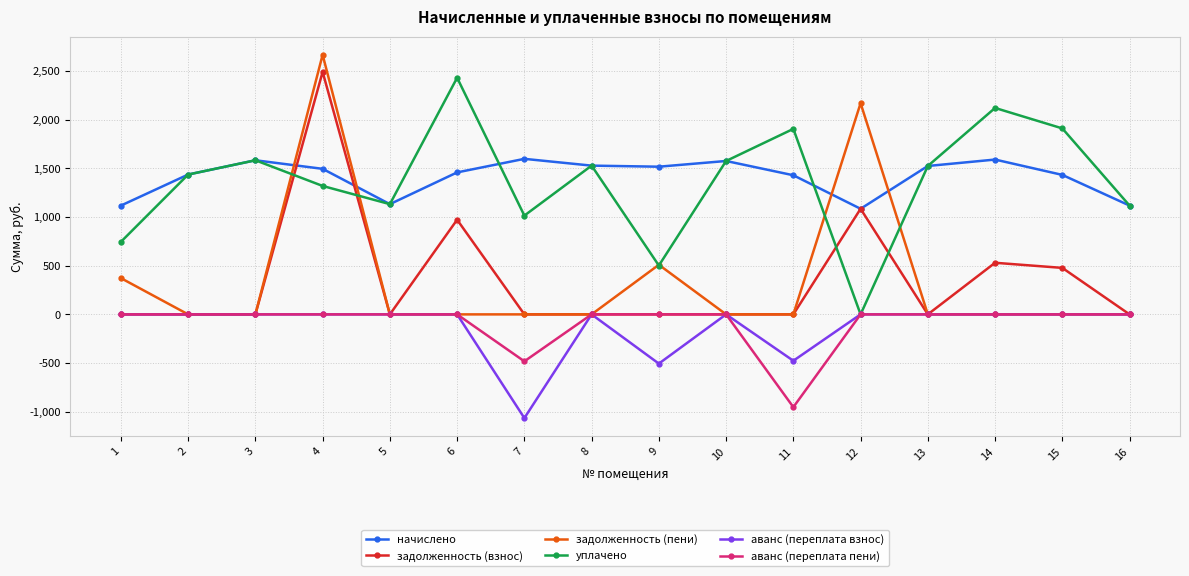

True or false: аванс (переплата взнос) has more than 1 points higher than both neighbors.

True